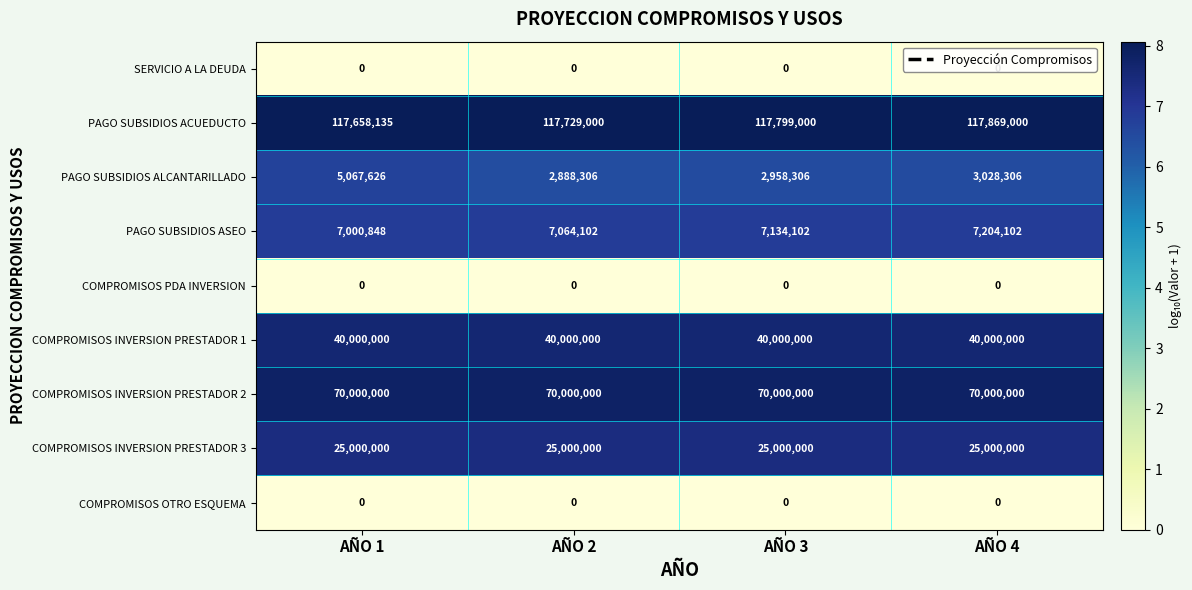

How many categories are shown in the chart?

4